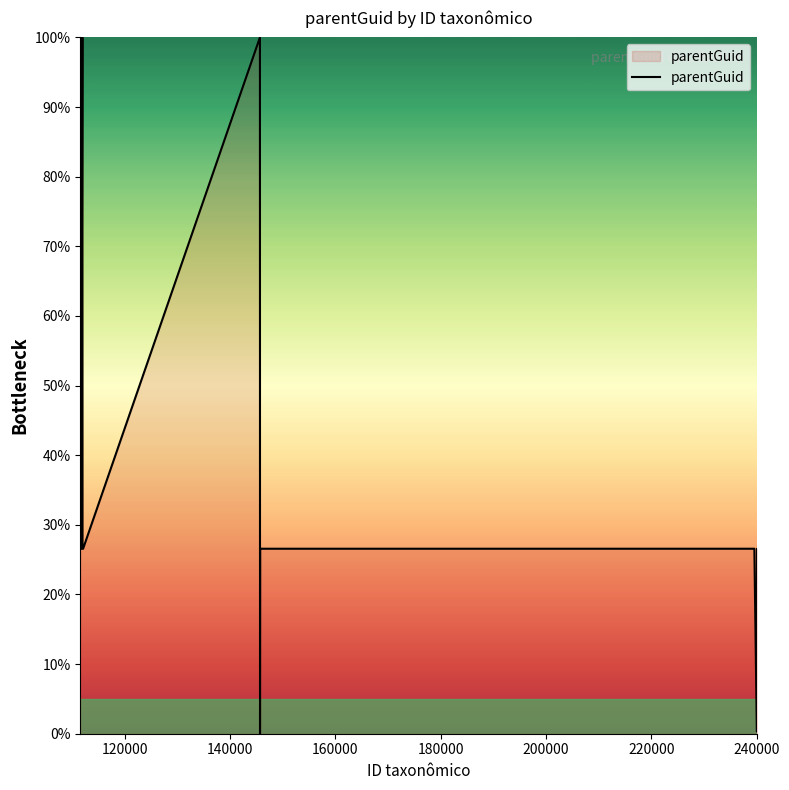

How many lines are shown in the chart?

1